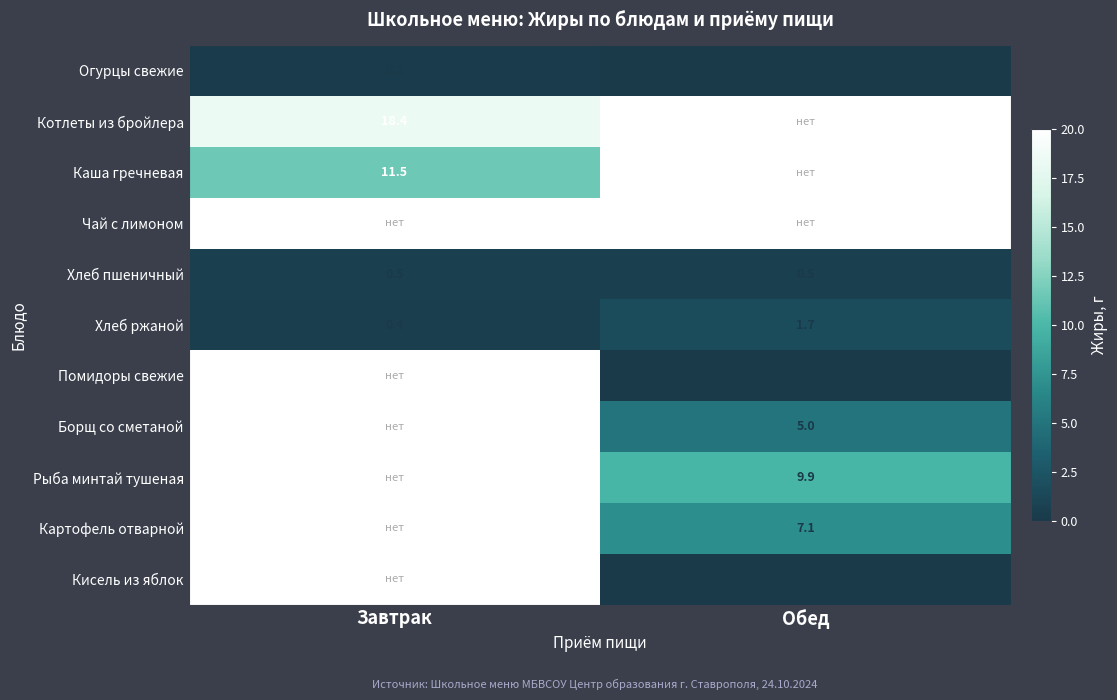

What is the sum of the Огурцы свежие values at Обед and Завтрак?

0.3